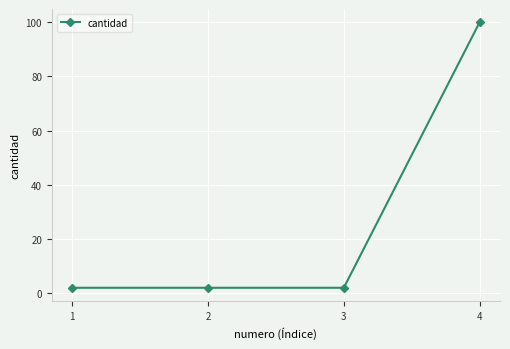

True or false: there are more than 2 points higher than both neighbors.

False